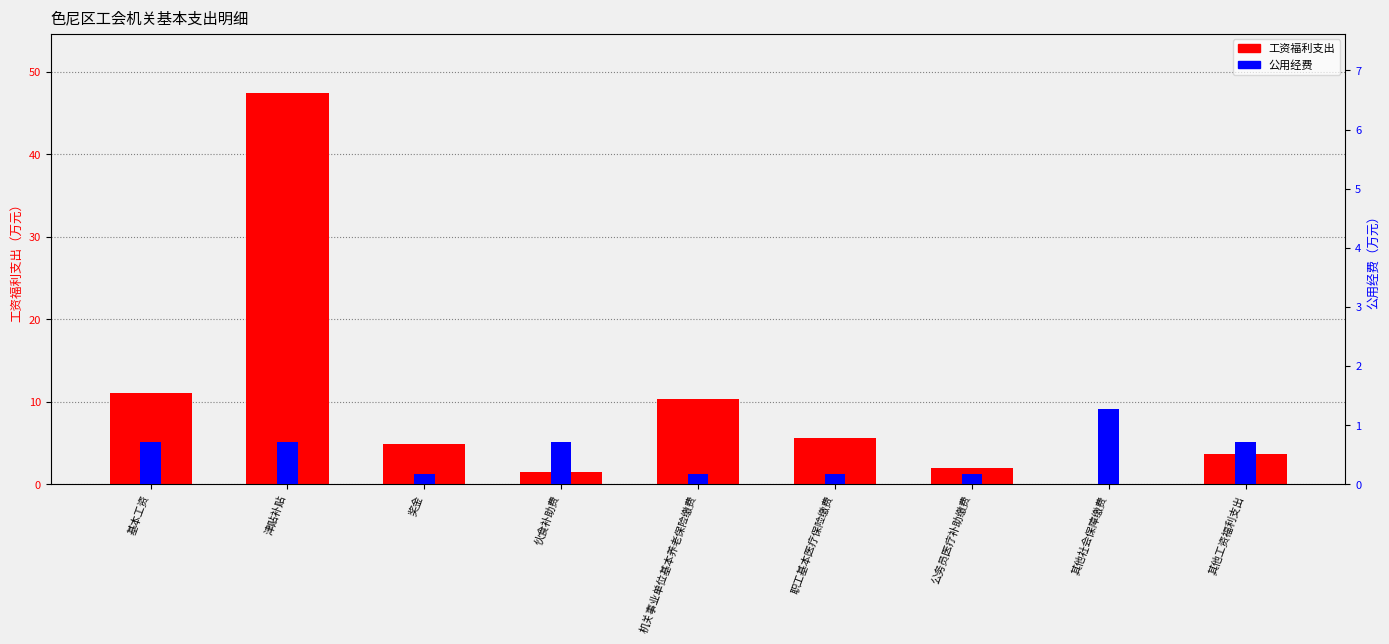

What is the label of the 6th bar from the left?

职工基本医疗保险缴费